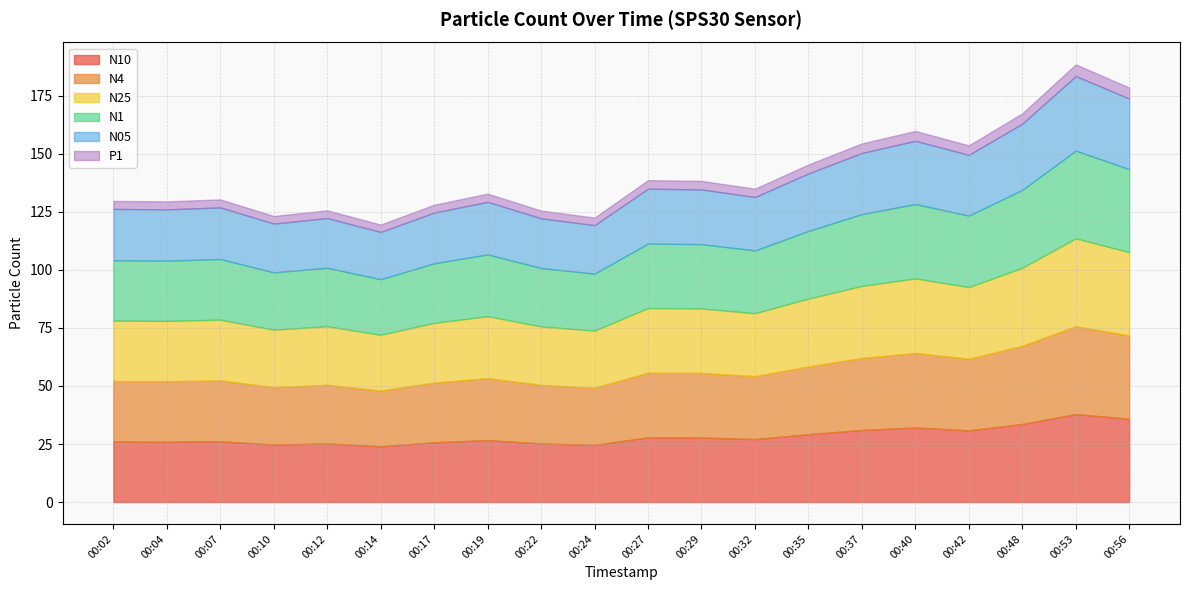

Which series has the largest range (max minus min)?

N10